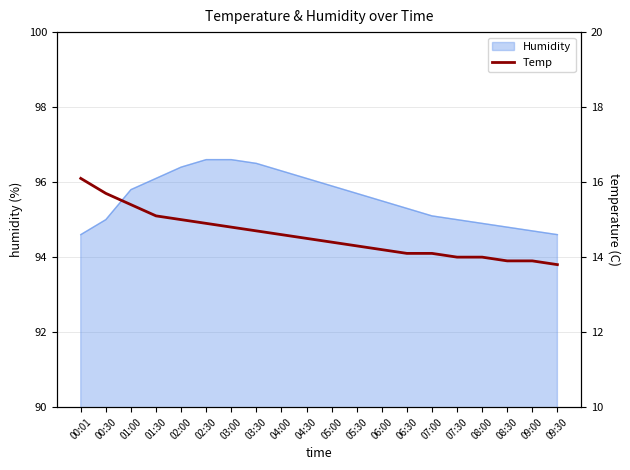

True or false: the data shows 8.8 at 05:00.

False